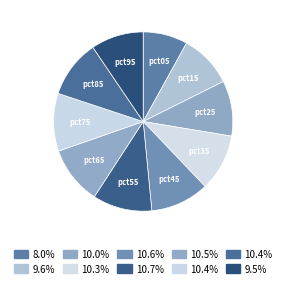

Which category has the smallest portion of the pie?

pct05